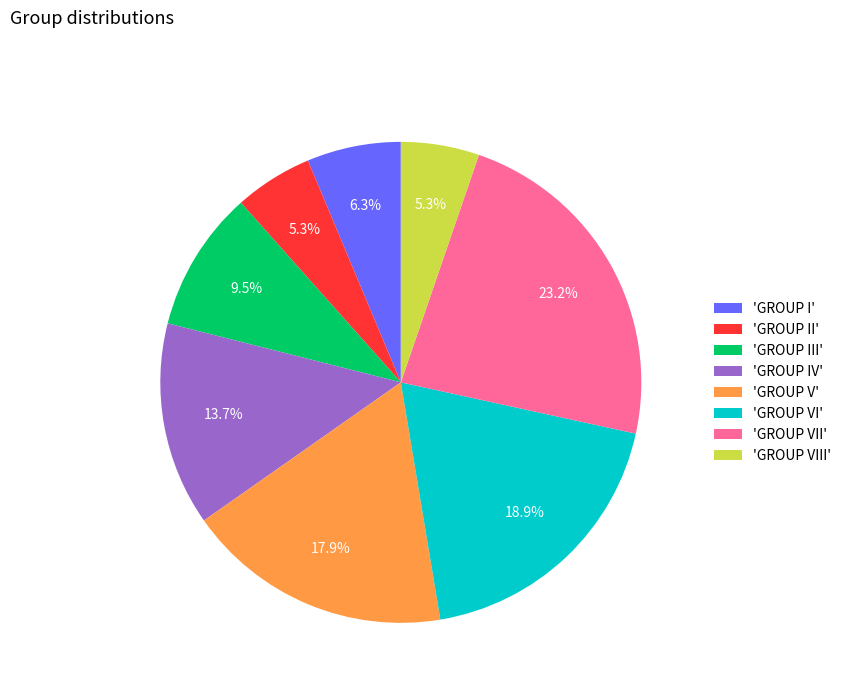

Is the sum of 'GROUP IV' and 'GROUP VIII' greater than half?

No